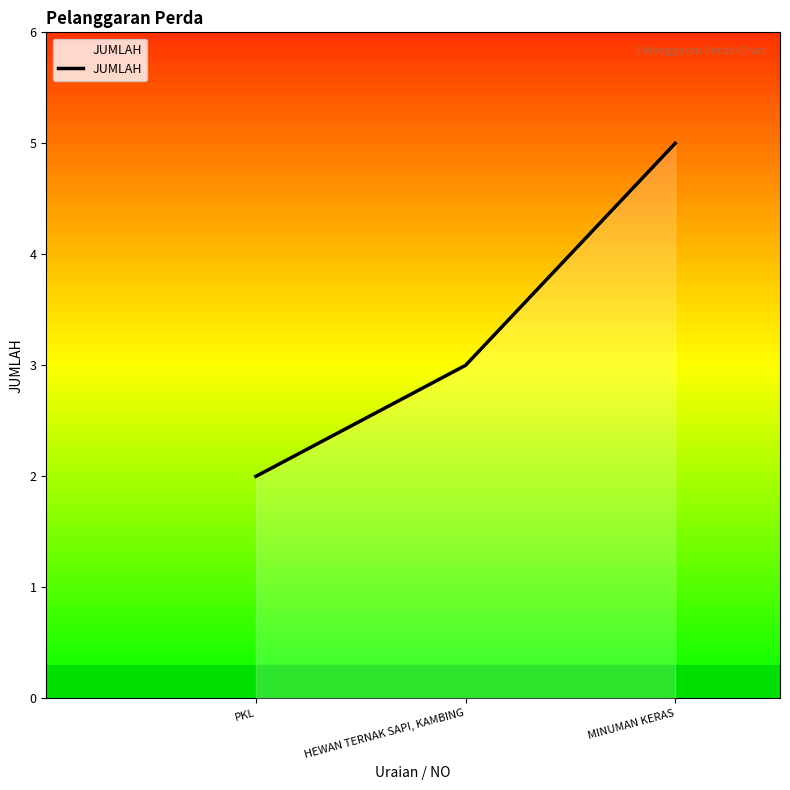

What is the ratio of the value at PKL to the value at MINUMAN KERAS?

0.4